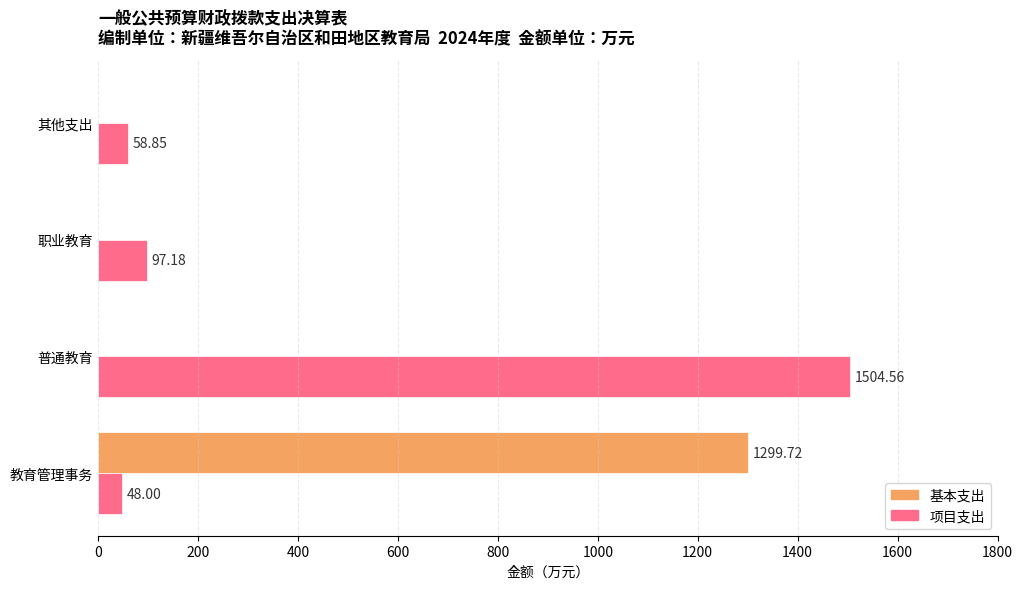

Which series has the largest total across all categories?

项目支出